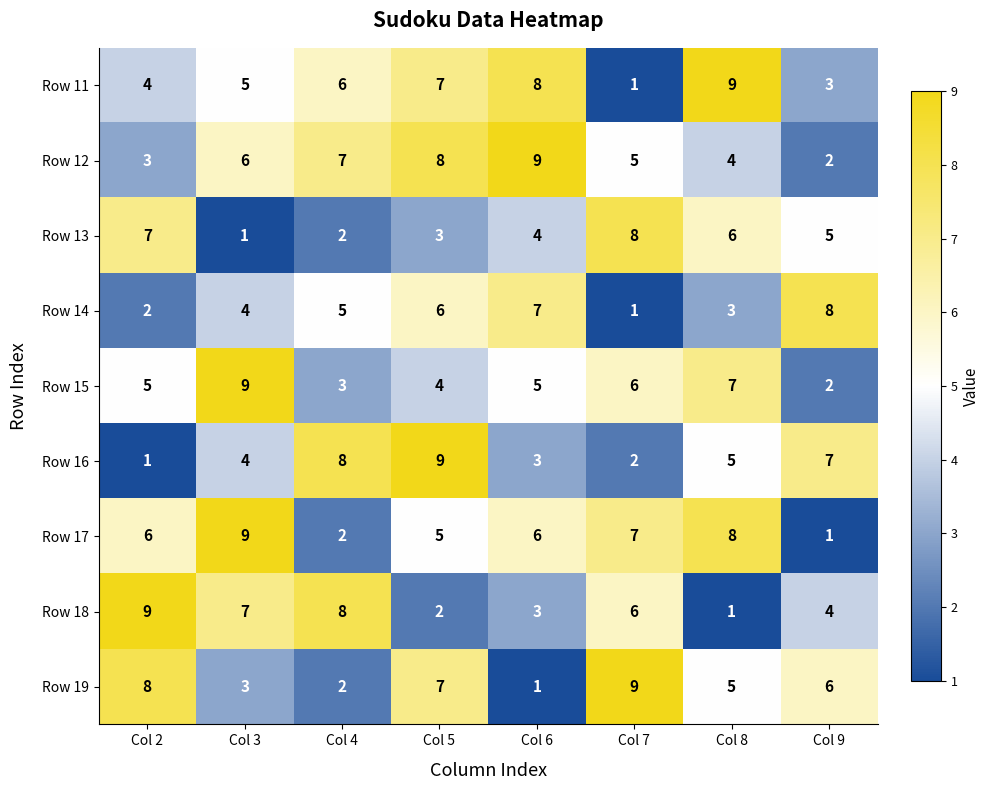

What is the difference between the highest and lowest values at Col 4?

6